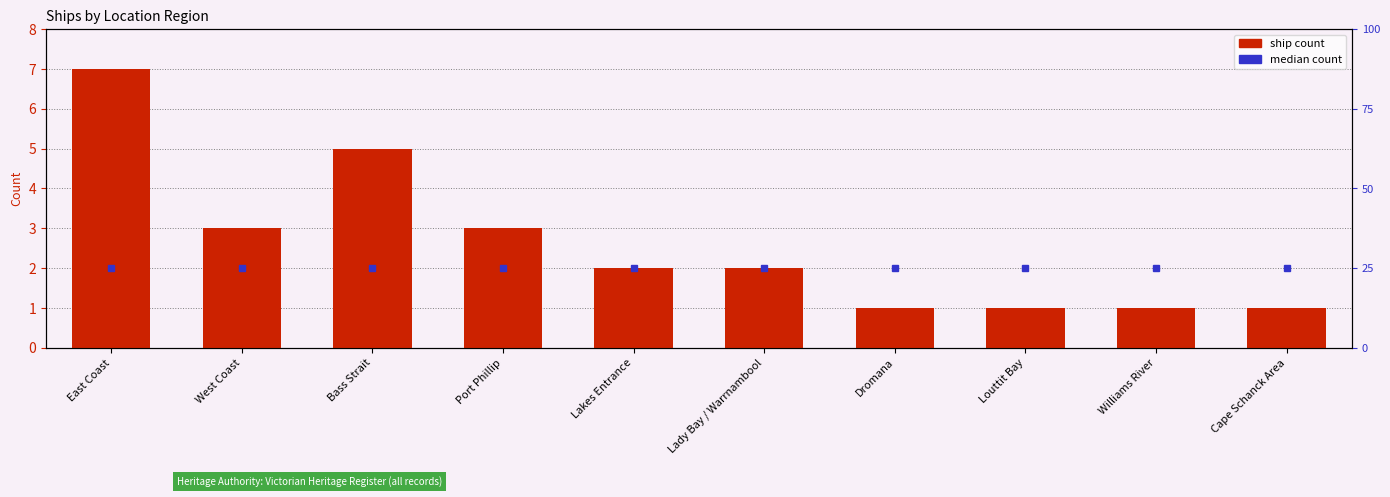

Where is ship count nearest to the value 4?

West Coast